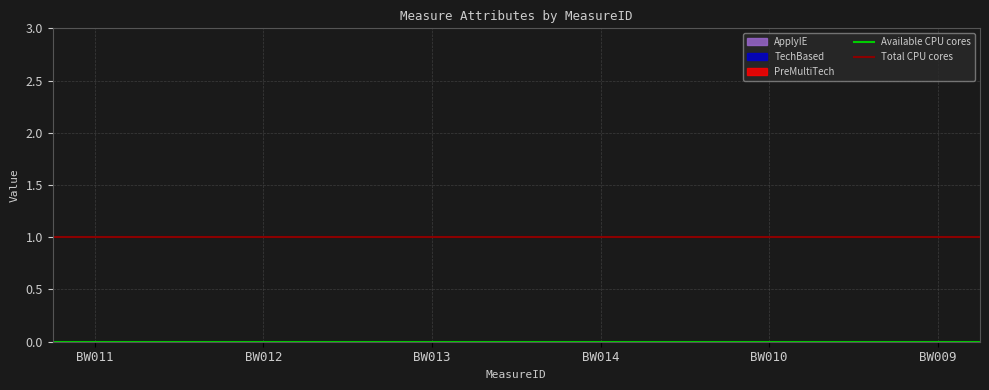

At which category is the sum across all series the highest?

BW011